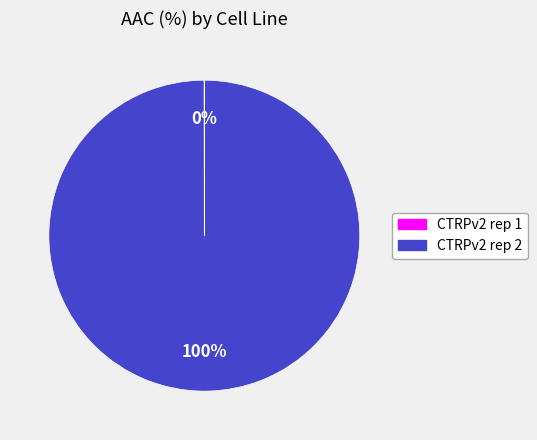

True or false: CTRPv2 rep 2 accounts for 92% of the total.

False